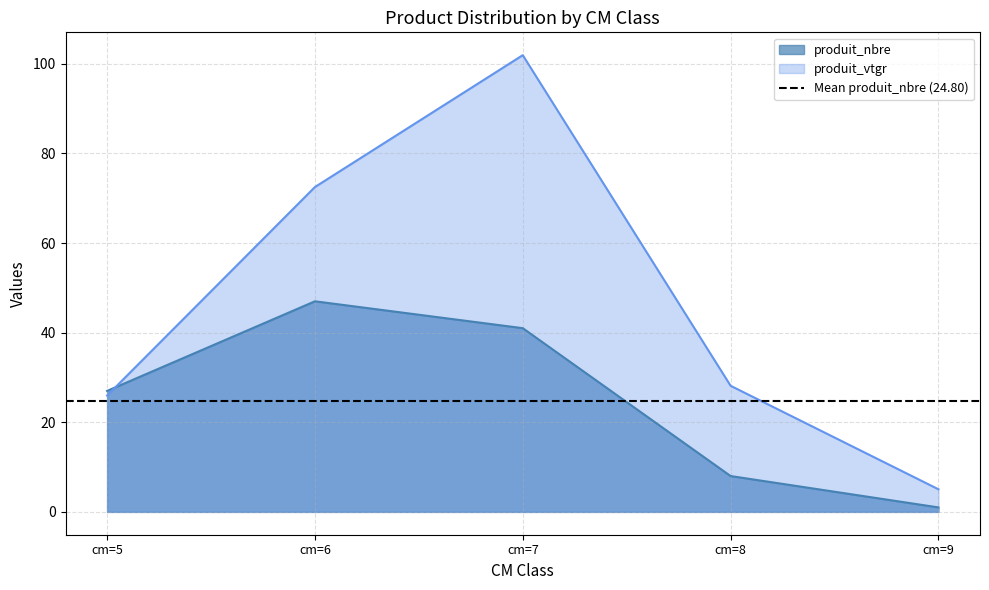

At which label does produit_vtgr reach its peak?

cm=7